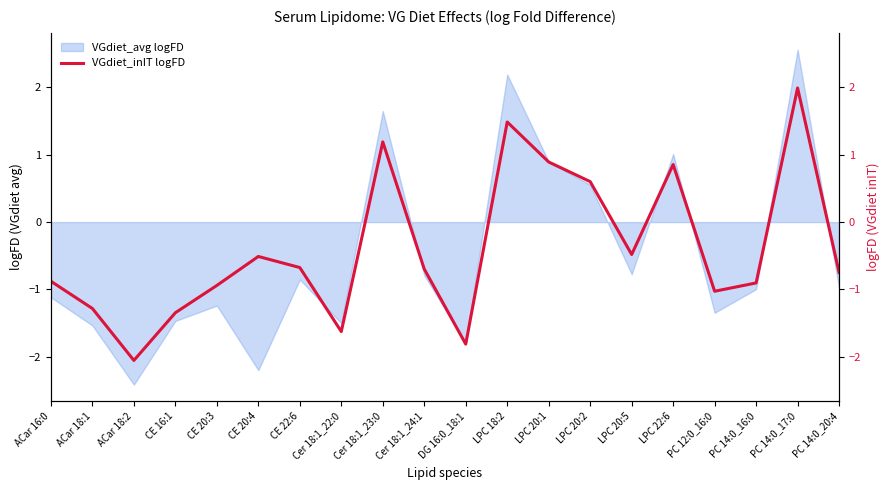

Where is the data nearest to the value 0?

LPC 20:5